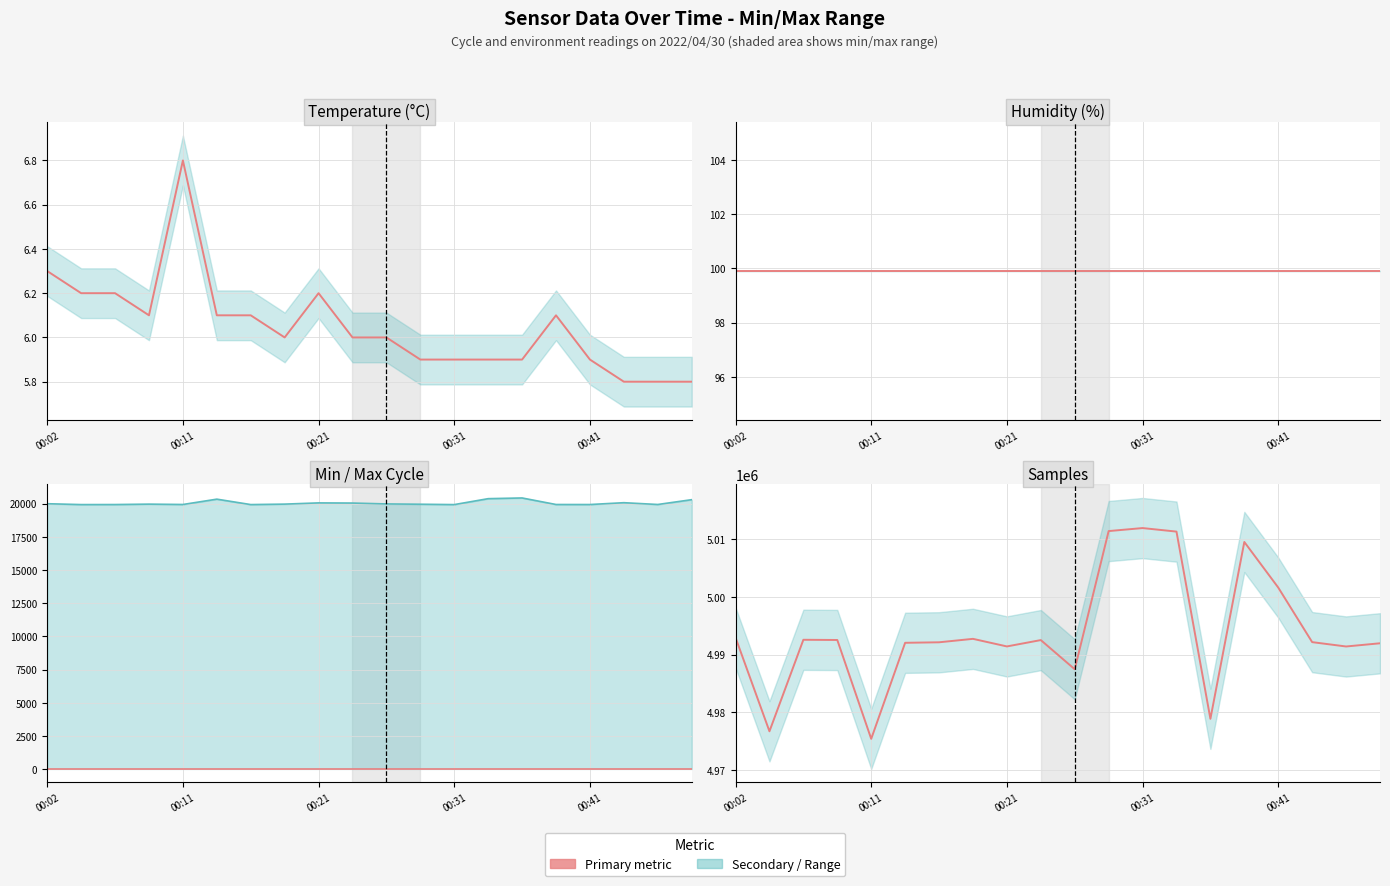

True or false: Samples has a value of 1003965.0 at 10.

False